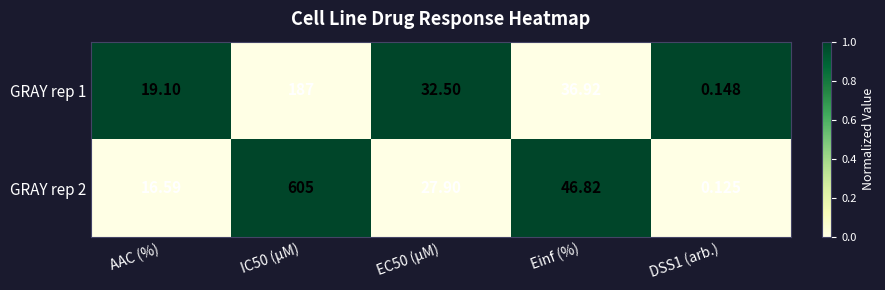

How many categories are shown in the chart?

5